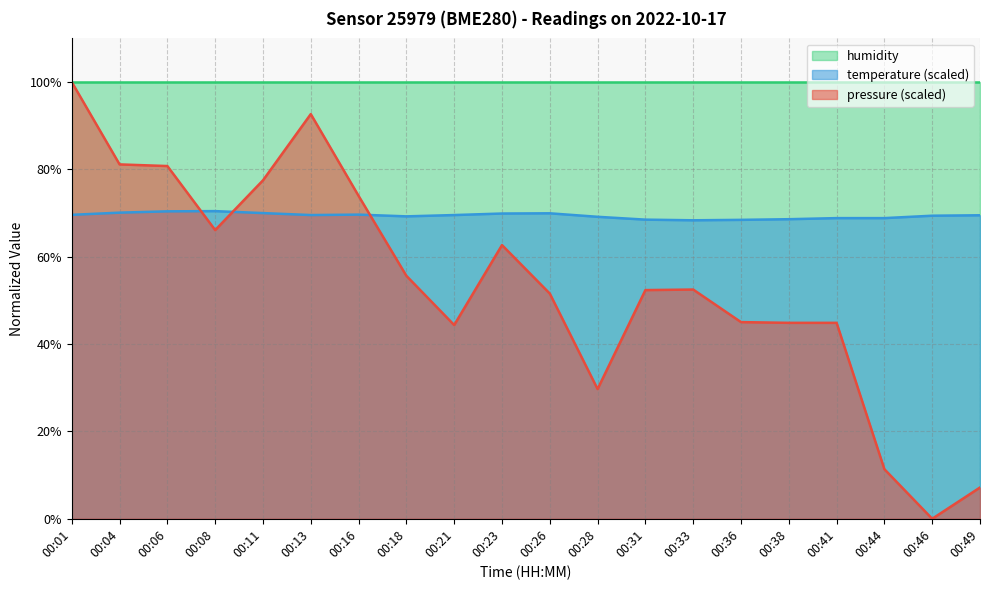

List the series in order of their overall mean, lowest first.

pressure (scaled), temperature (scaled), humidity